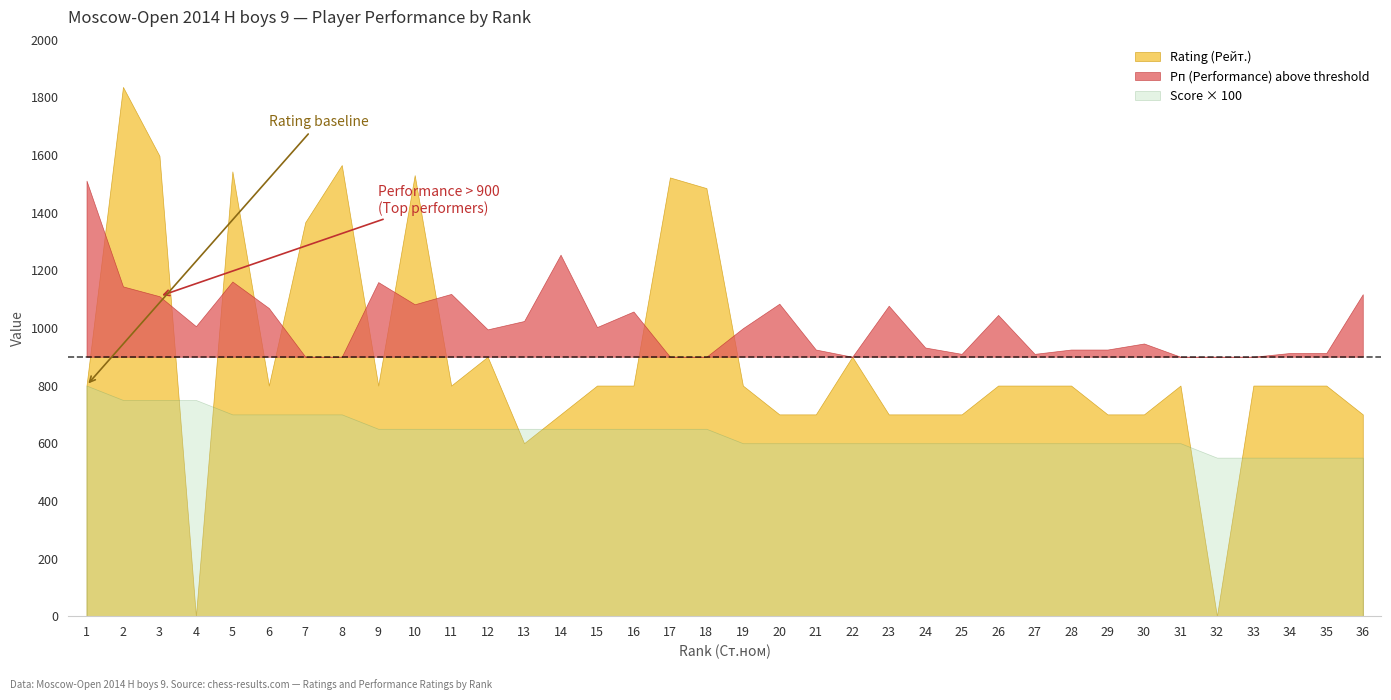

What is the sum of all Rating (Рейт.) values?

32345.0